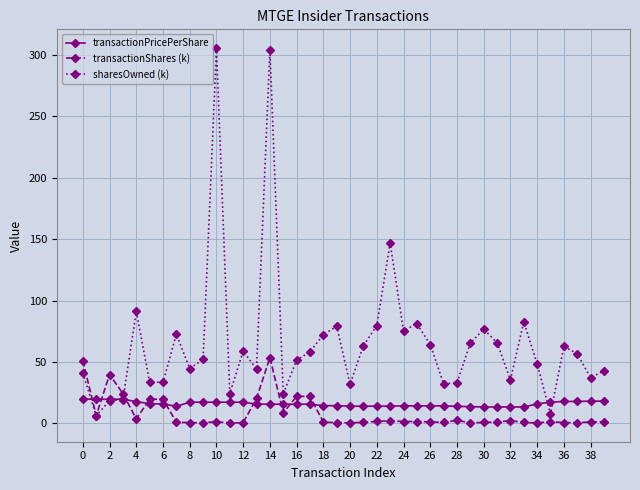

How many lines are shown in the chart?

3